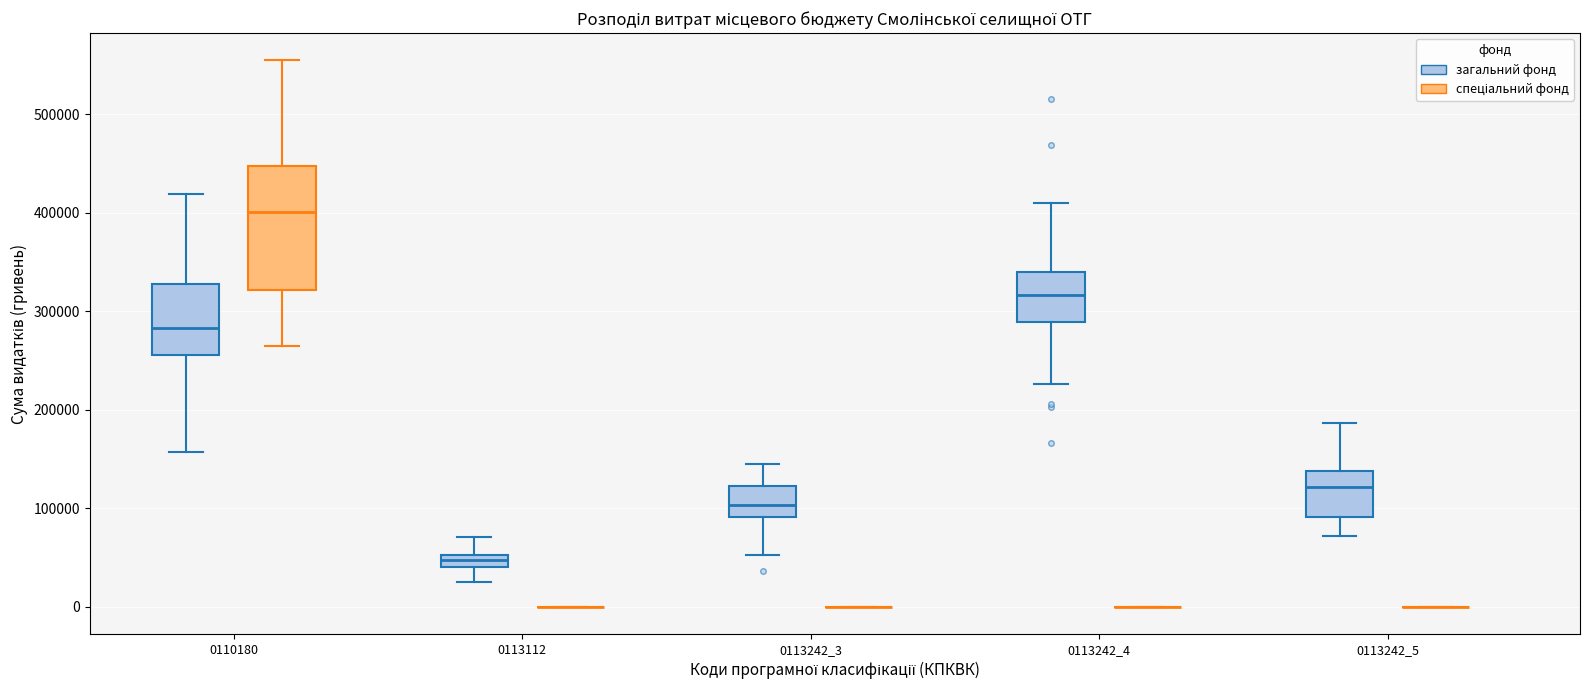

Comparing the boxes themselves (not the whiskers), which one is the tallest?

0110180 (спеціальний фонд)